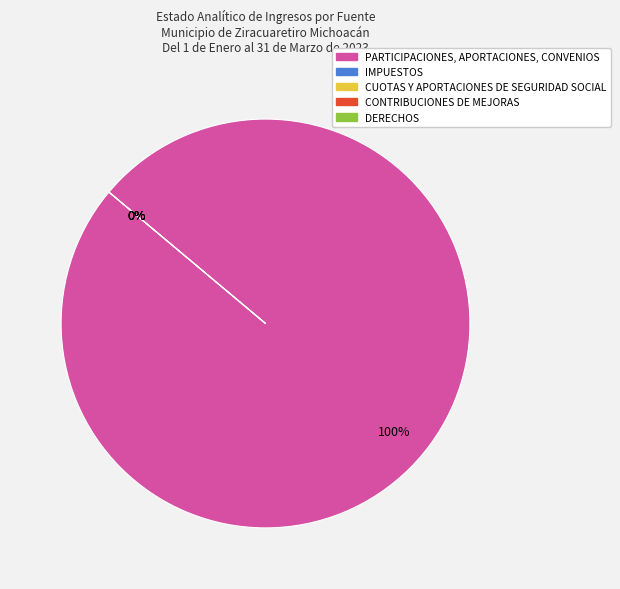

How much of the chart is everything except DERECHOS?

100.0%